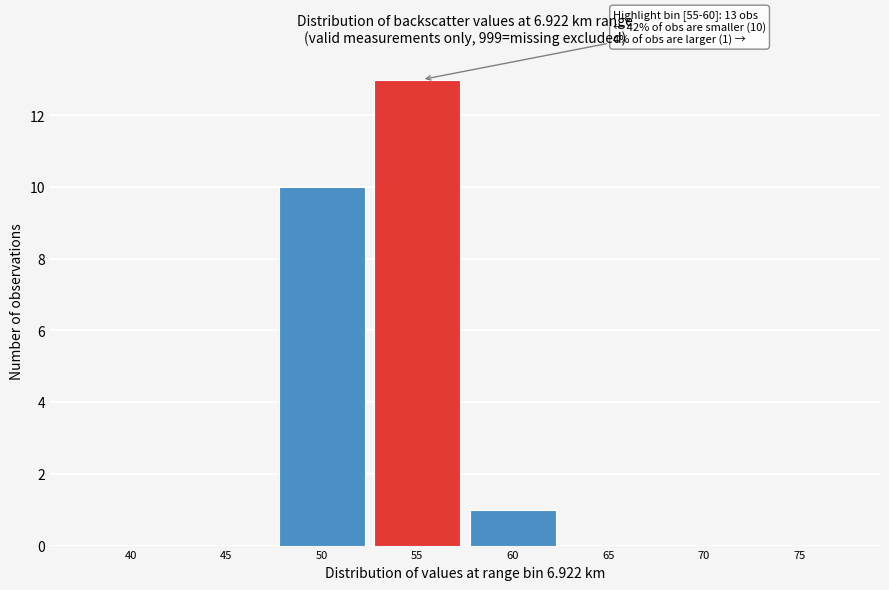

Reading left to right, extract all data points from this chart.

40=0	45=0	50=10	55=13	60=1	65=0	70=0	75=0